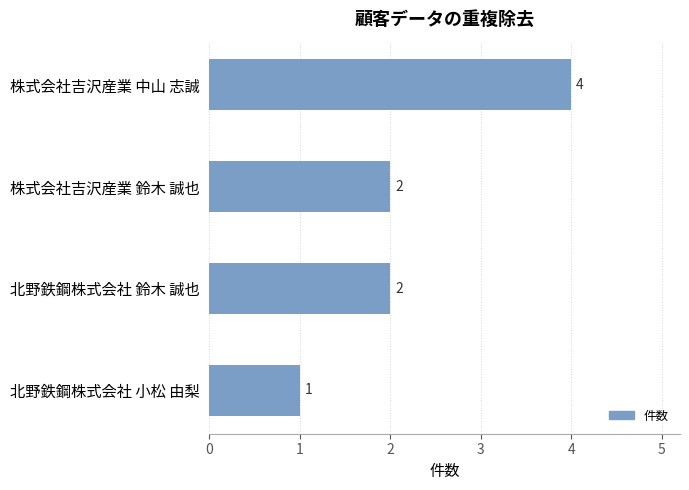

True or false: the data shows 1 at 北野鉄鋼株式会社 小松 由梨.

True